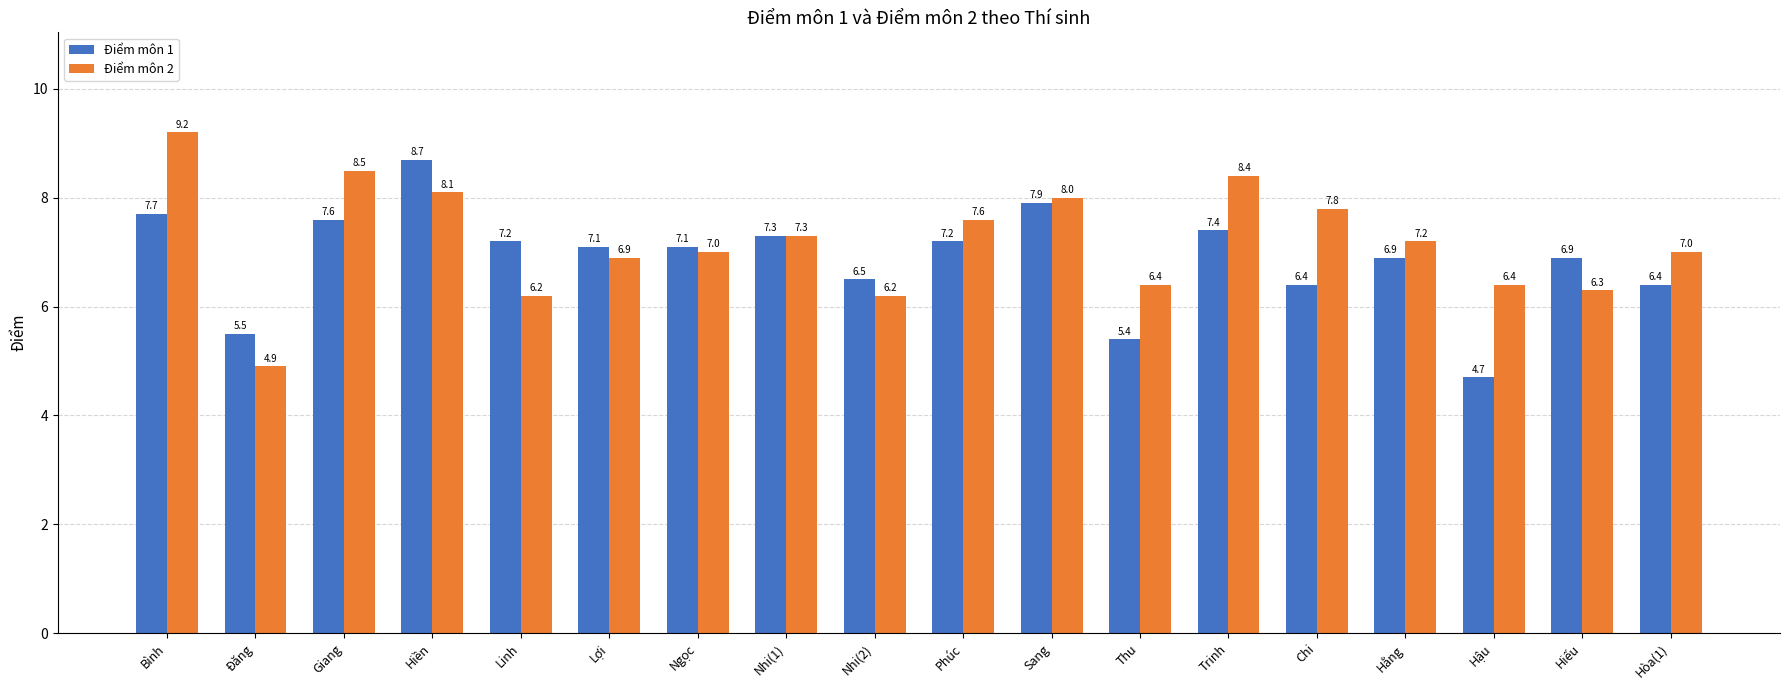

What is the label of the 13th bar from the left?

Trinh